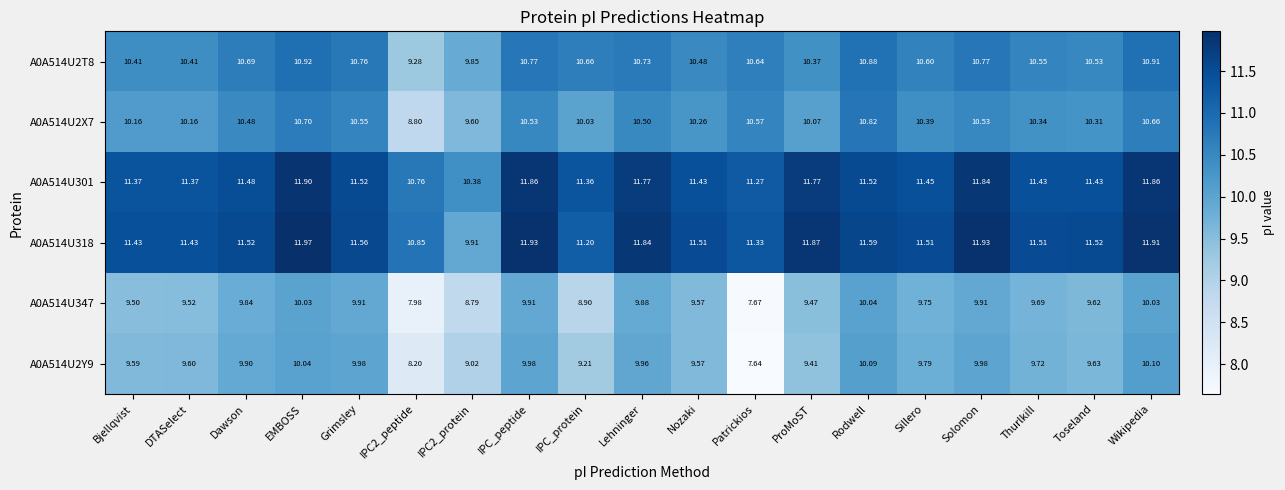

At which label does A0A514U301 first exceed 11?

Bjellqvist